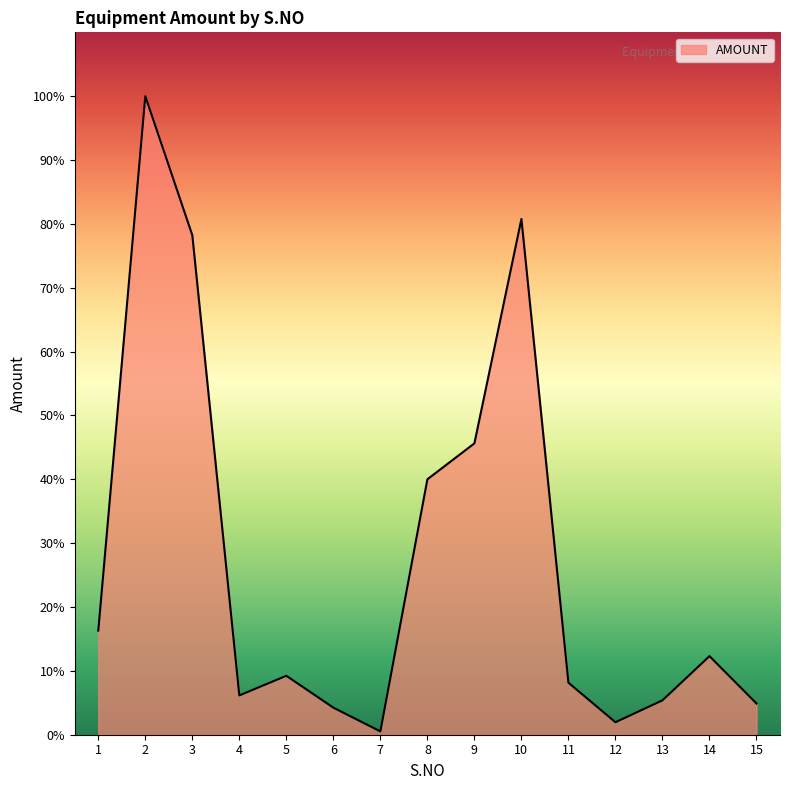

Does the chart have visible grid lines?

No